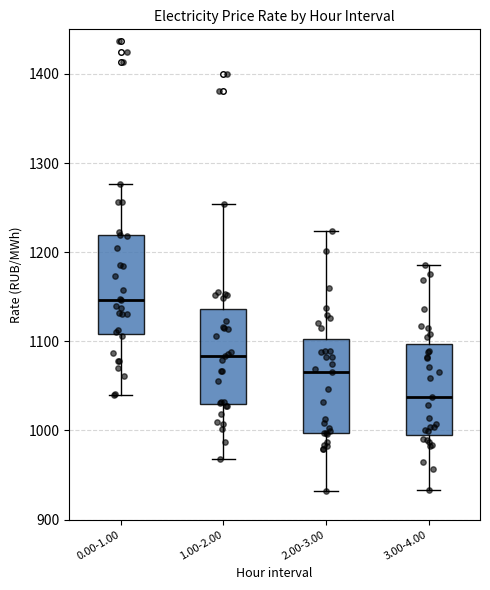

Which box's median line is the lowest?

3.00-4.00